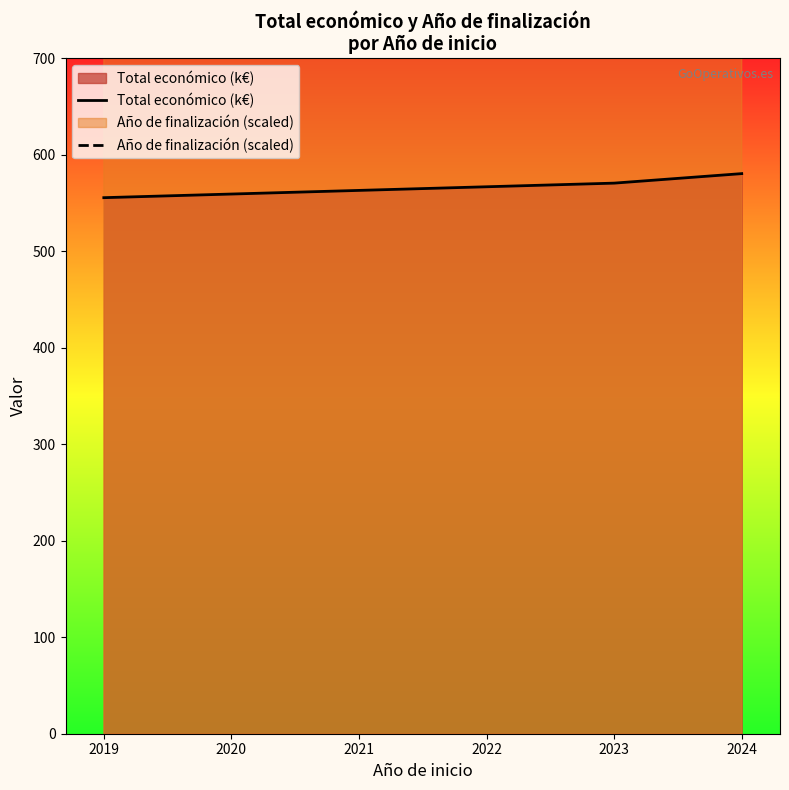

At which label does Total económico (k€) reach its minimum?

2019